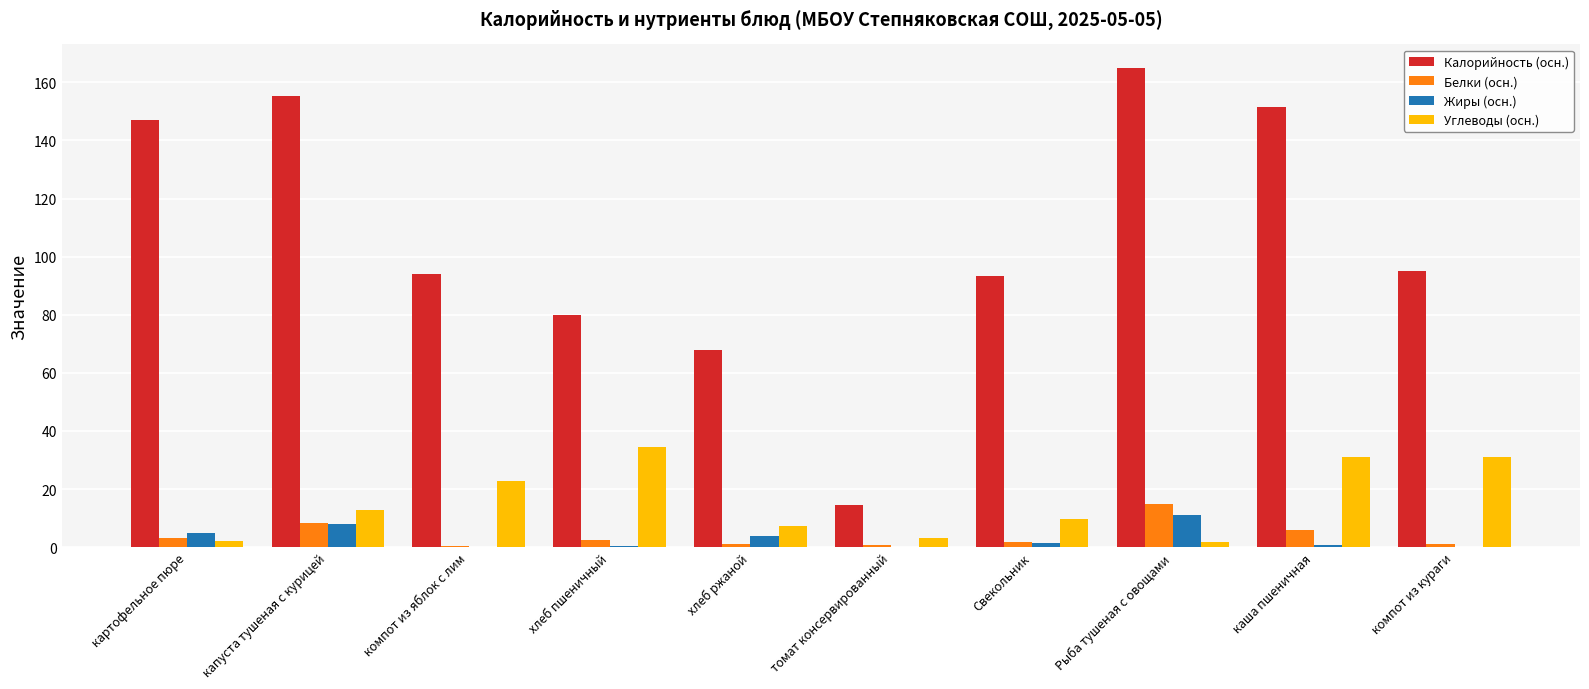

Is the value of Калорийность (осн.) at капуста тушеная с курицей greater than the value of Белки (осн.) at томат консервированный?

Yes